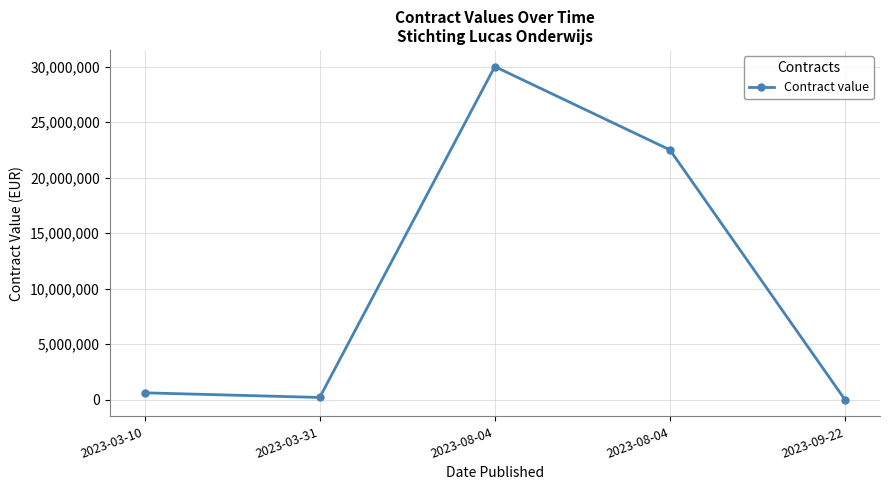

At which category does the data reach its first local valley?

2023-03-31